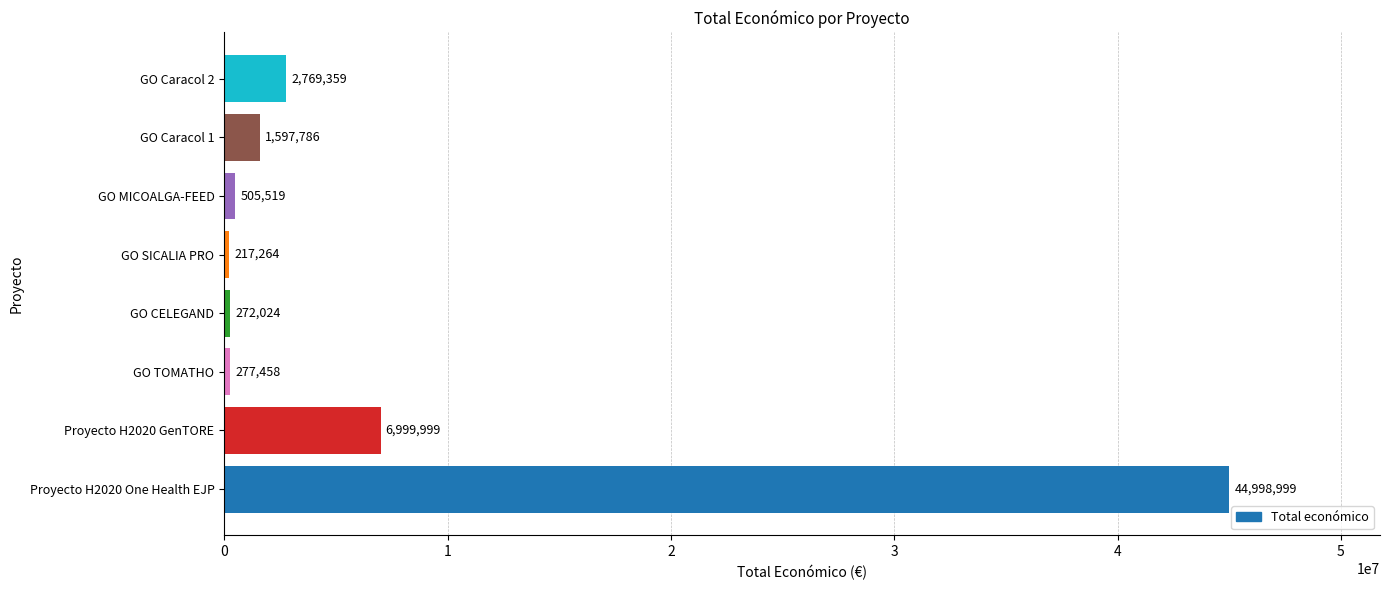

Rank the categories by value from lowest to highest.

GO SICALIA PRO, GO CELEGAND, GO TOMATHO, GO MICOALGA-FEED, GO Caracol 1, GO Caracol 2, Proyecto H2020 GenTORE, Proyecto H2020 One Health EJP